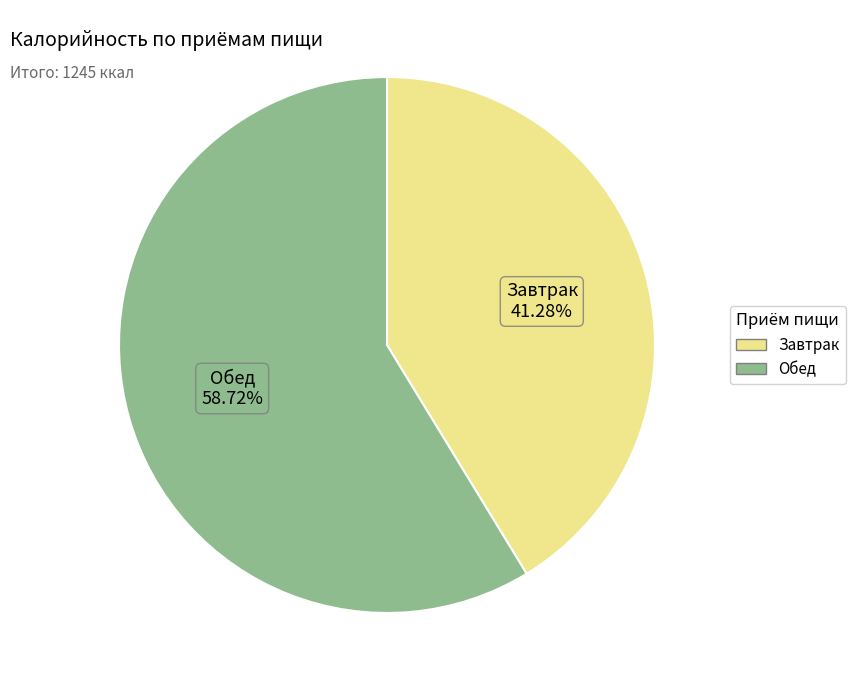

Rank the categories by value from lowest to highest.

Завтрак, Обед